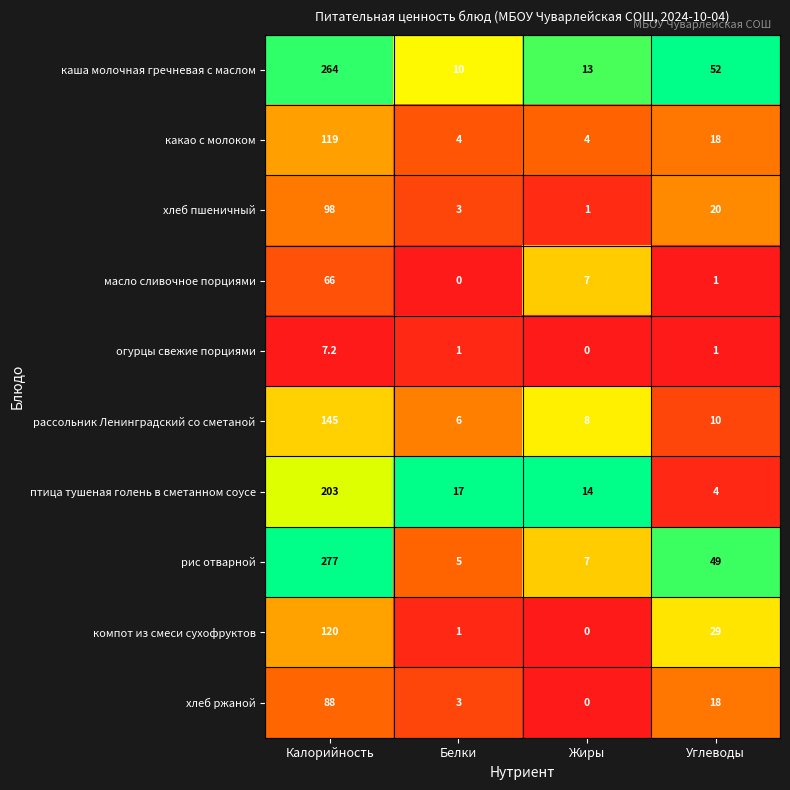

What is the total value across all series at Белки?

50.0